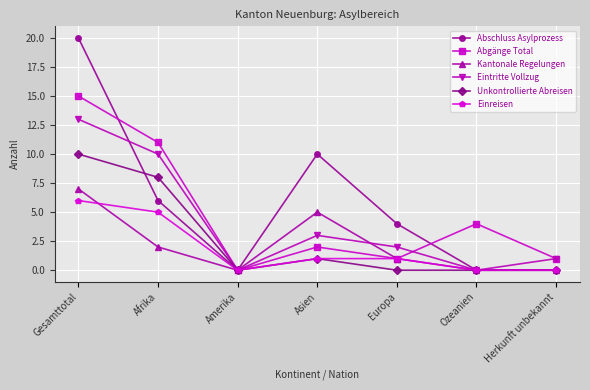

What position from the left is Ozeanien?

6